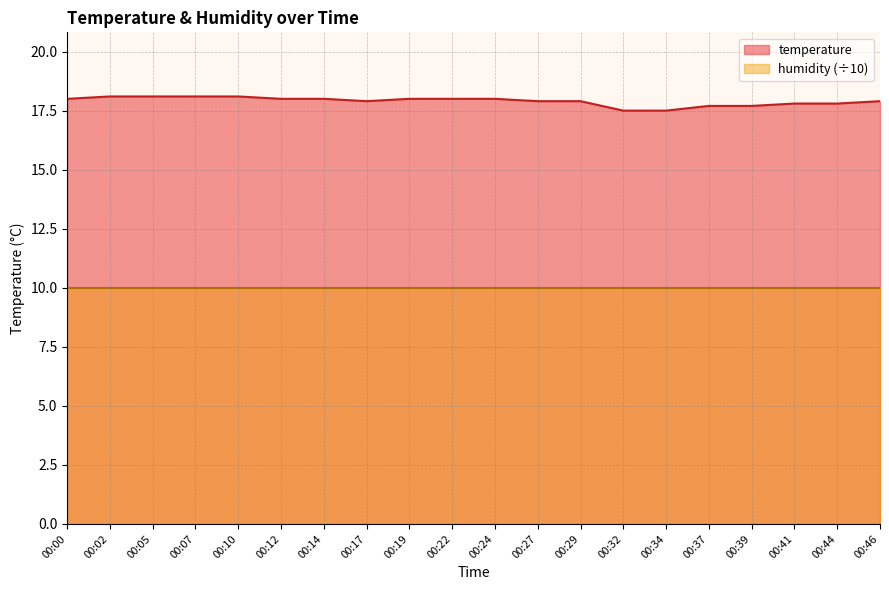

At which category does the chart reach its peak across all series?

00:02